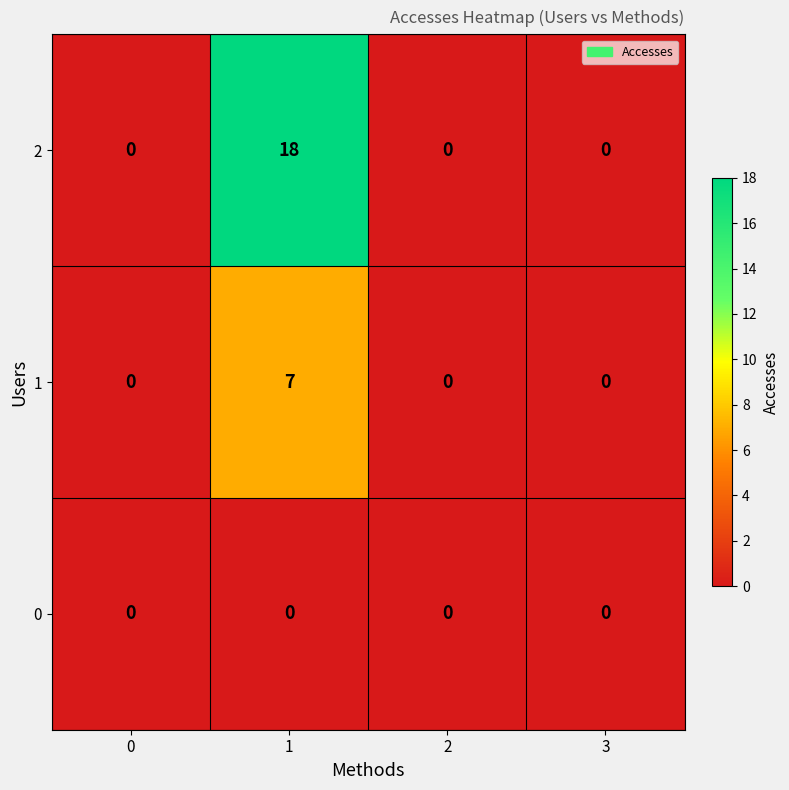

Is it true that 1 equals 2 at 3?

False